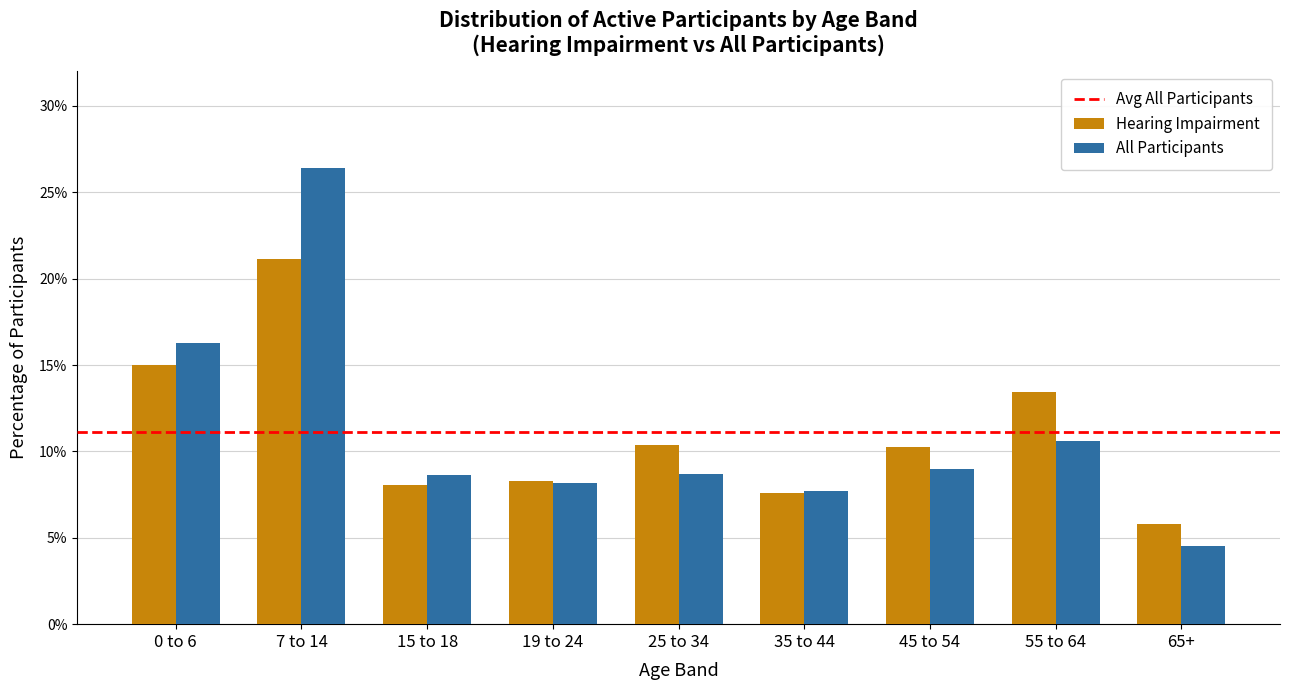

Does the chart contain stacked bars?

No